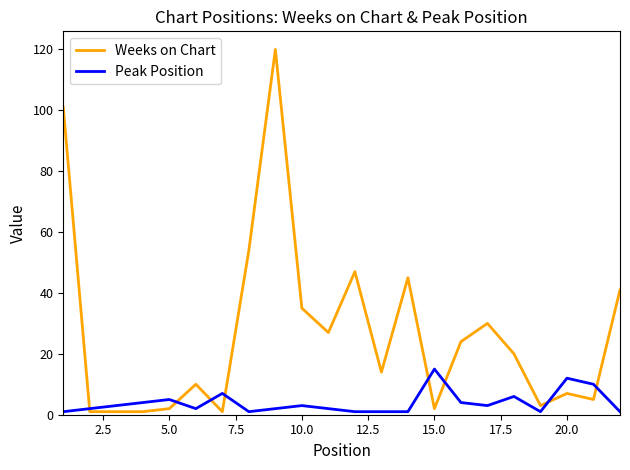

Which series has the widest spread of values?

Weeks on Chart